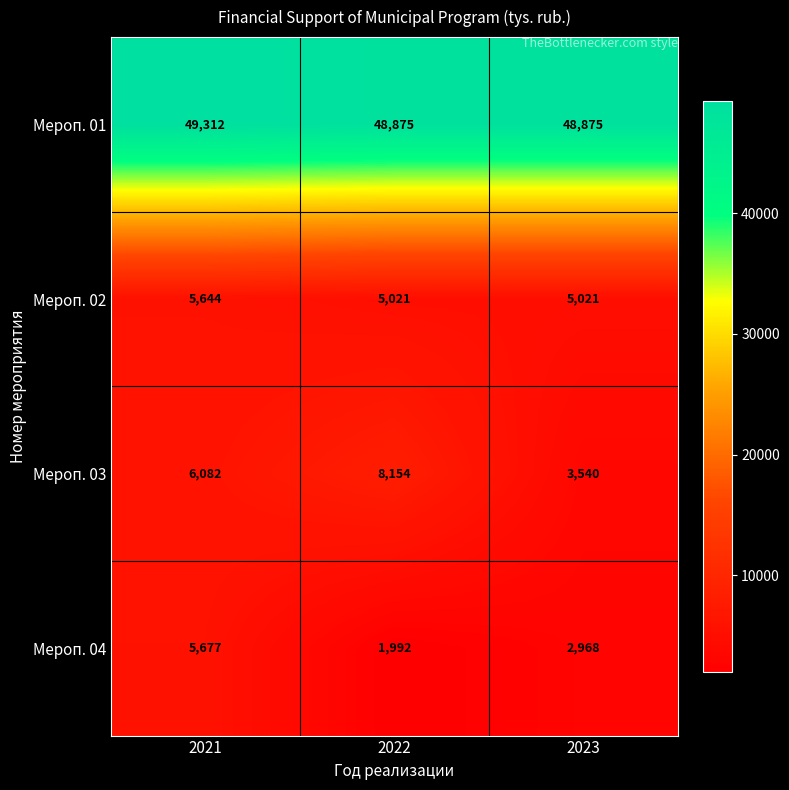

The Мероп. 03 series shows 6082 at 2021. True or false?

True